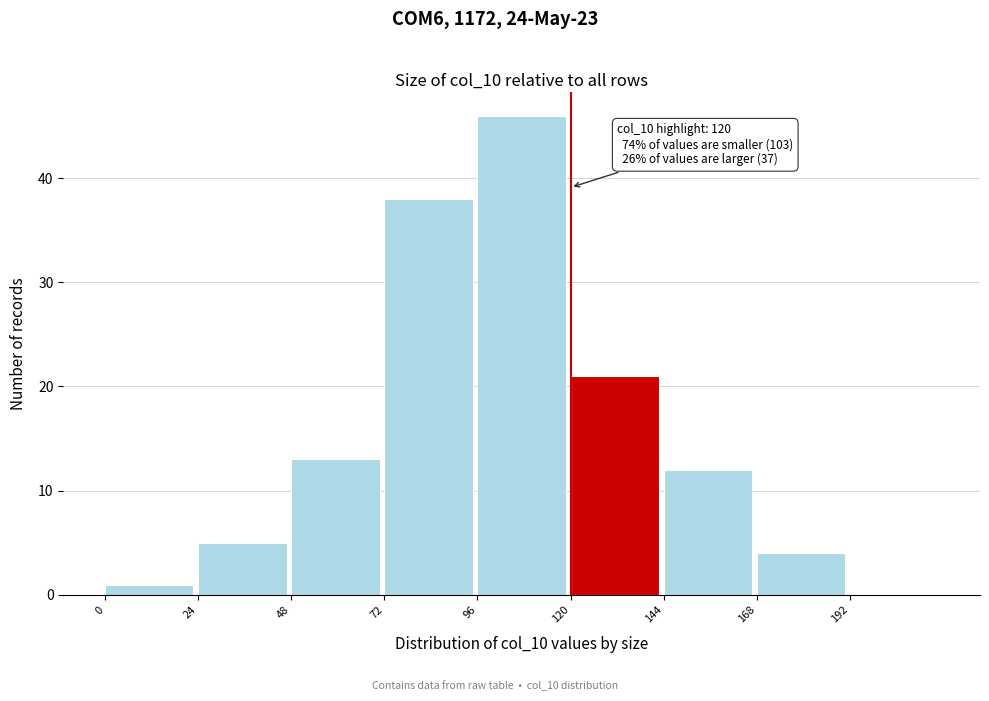

Which range on the x-axis has the tallest bar?

96 to 120